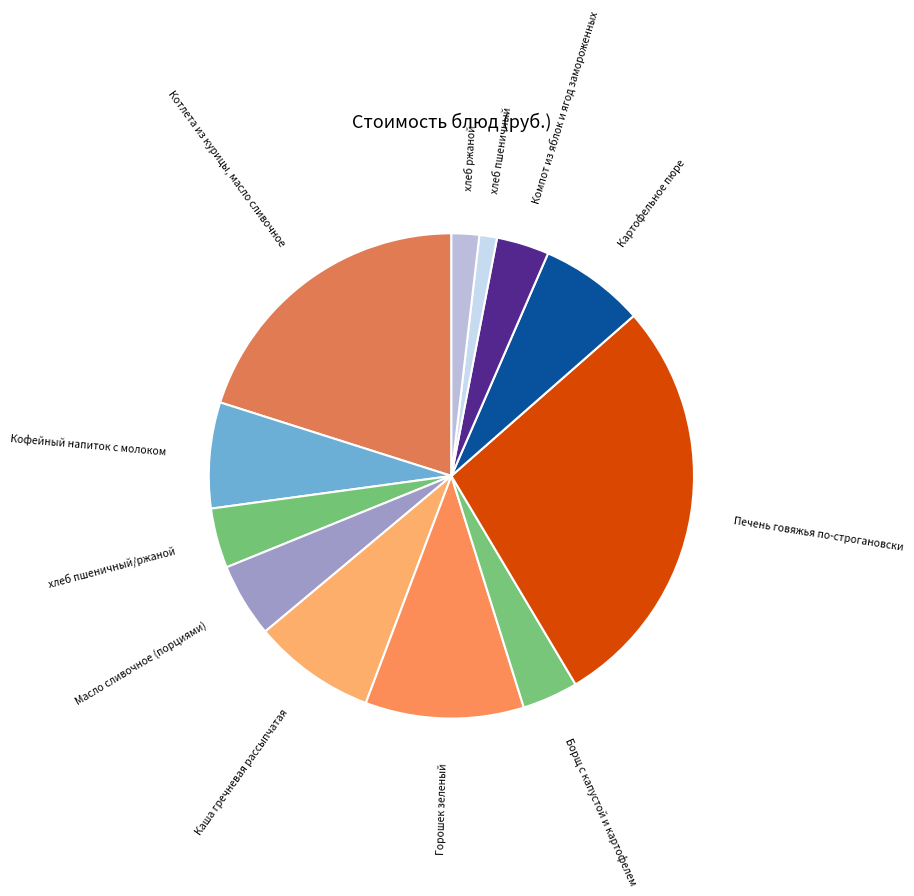

To the nearest percent, what is the average slice percentage?

8%